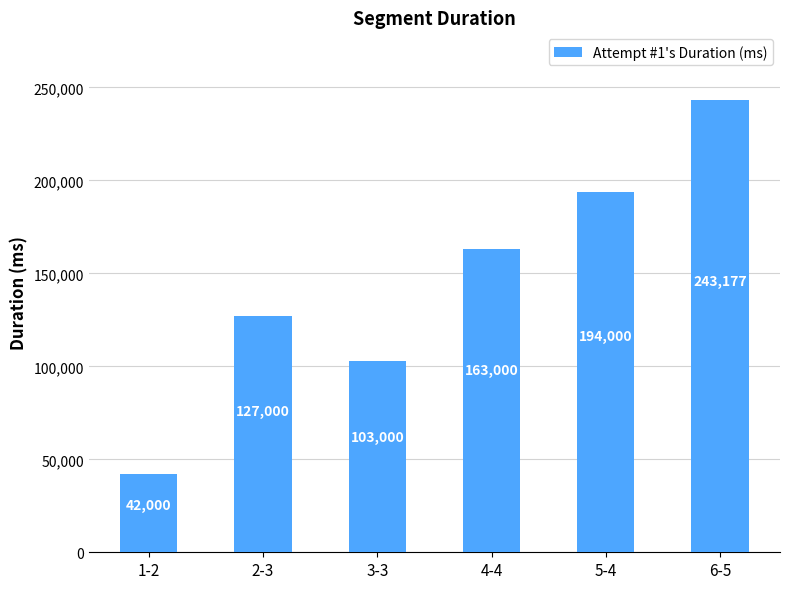

Count the number of data series in this chart.

1